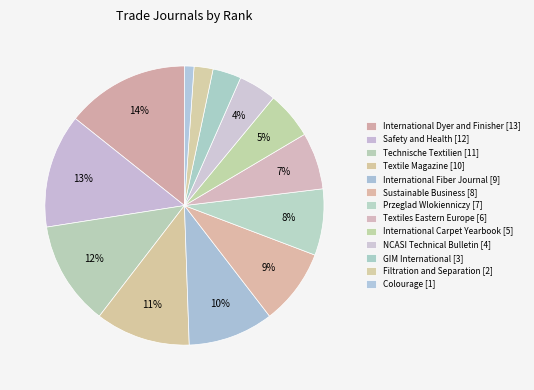

How many slices are in this pie chart?

13